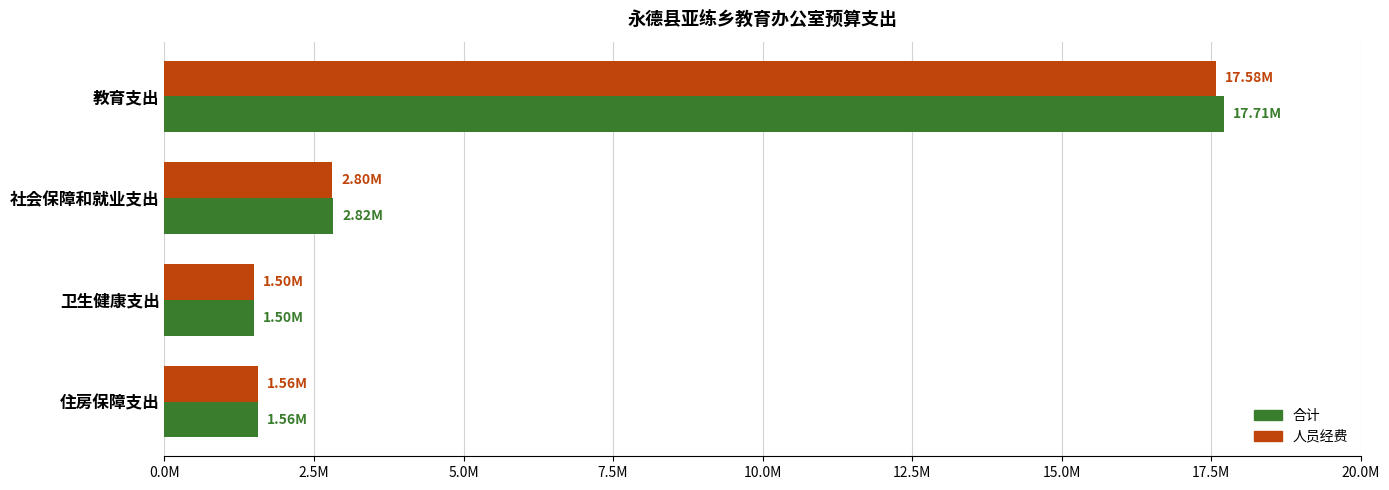

What are all the series names shown in the legend?

合计, 人员经费